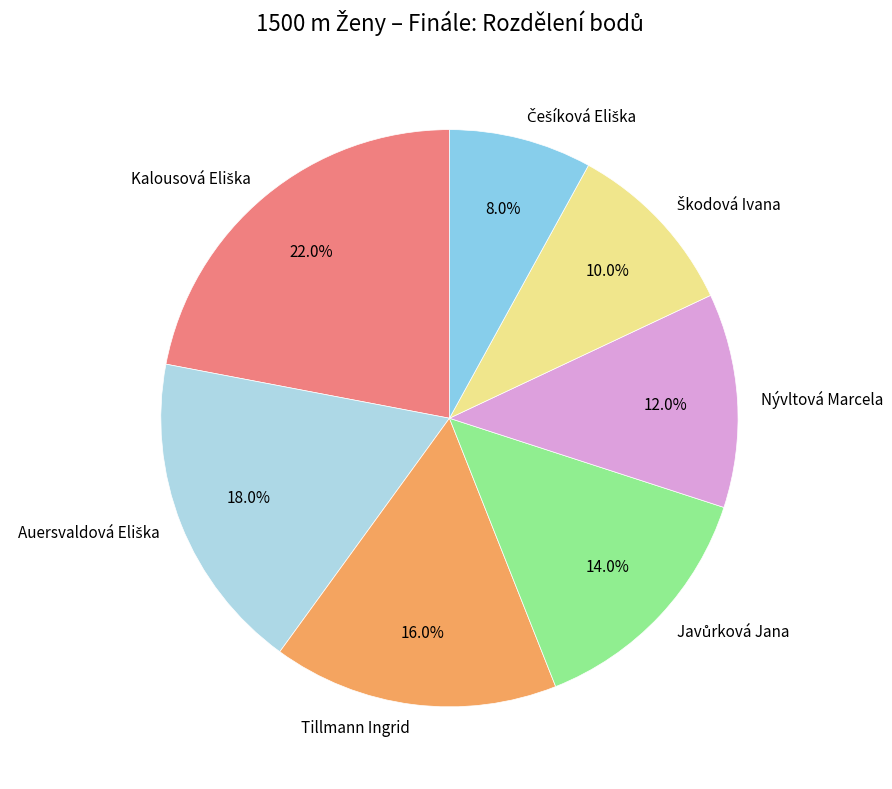

Does any single category account for the majority?

No